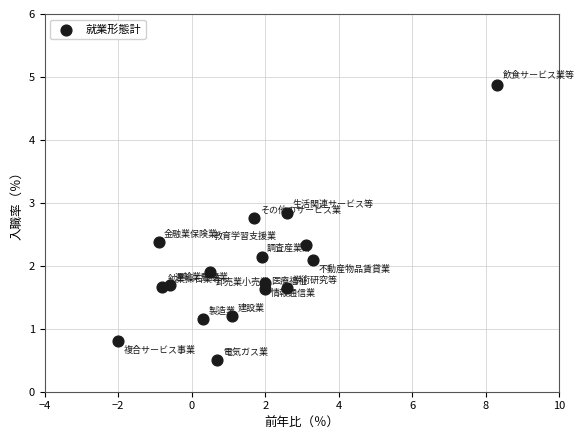

What is the range of Y values (max minus min)?

4.4